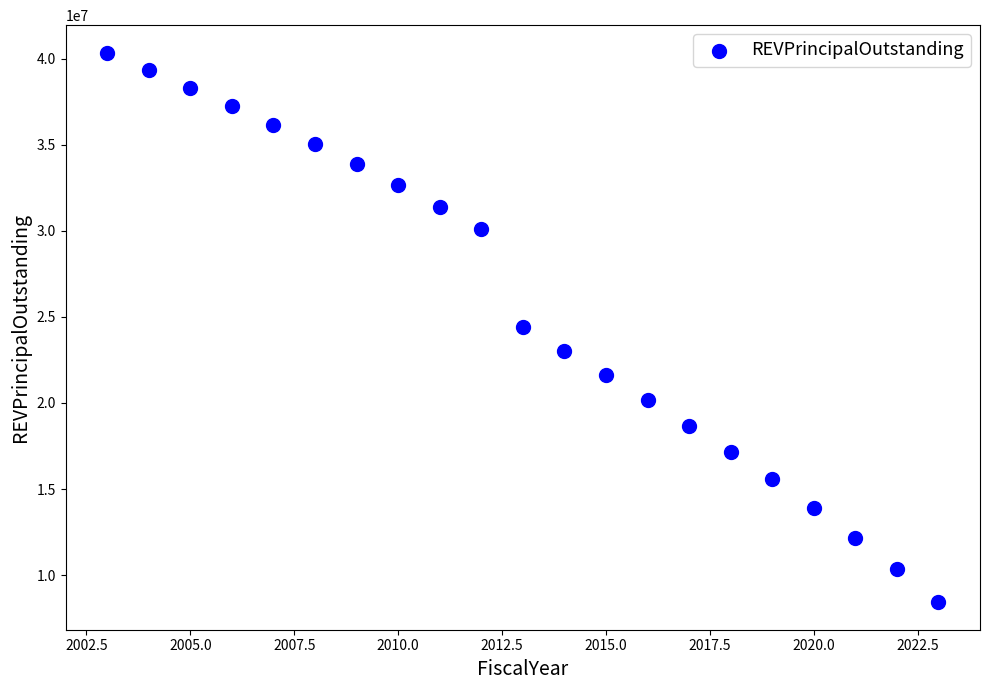

What is the range of X values (max minus min)?

20